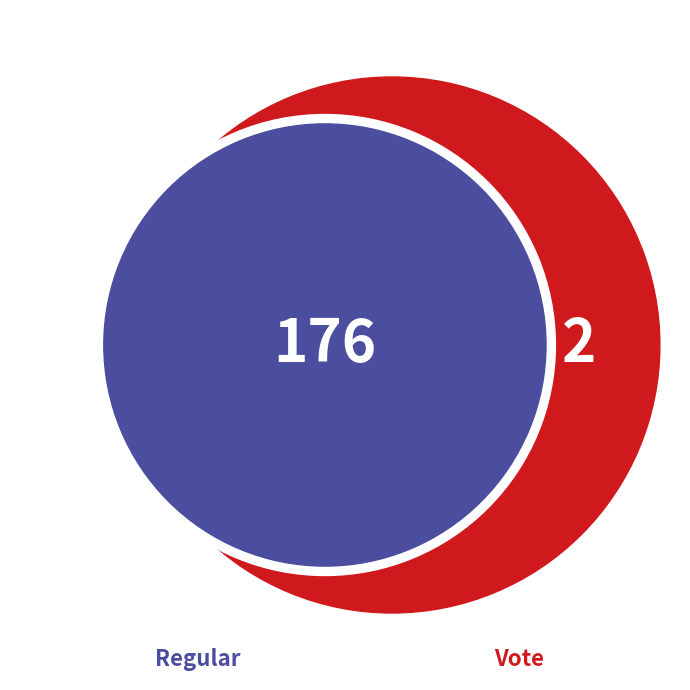

To the nearest percent, what is the combined percentage of Vote and Regular?

100%